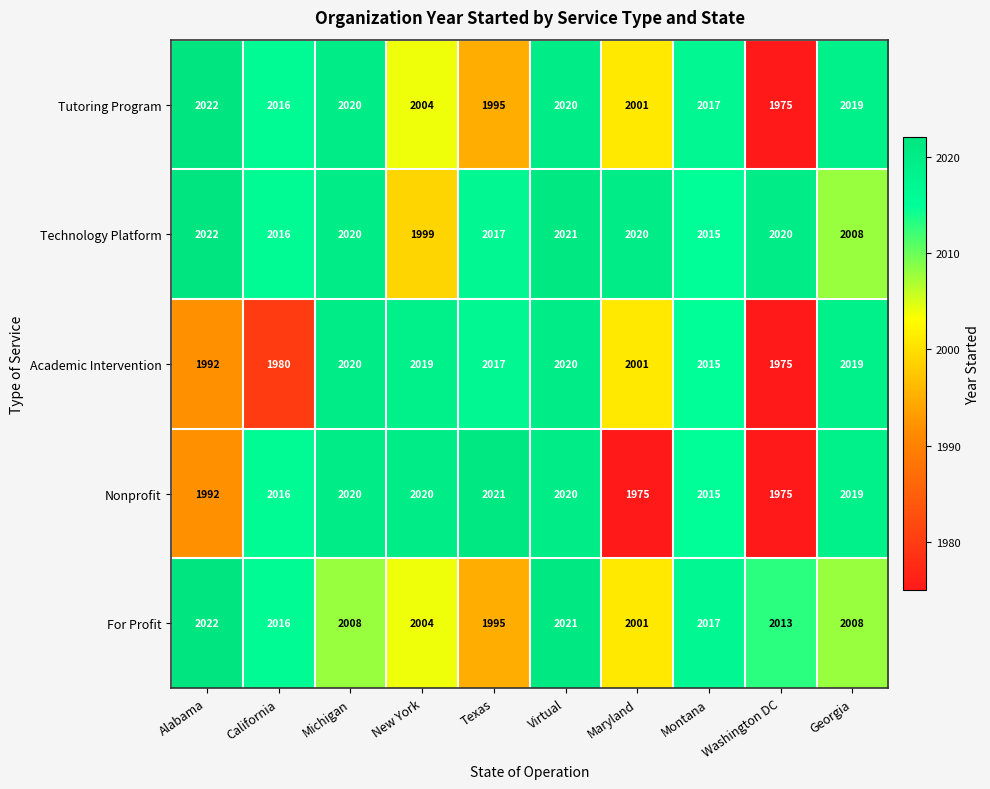

Which category has the lowest value in the Technology Platform series?

New York